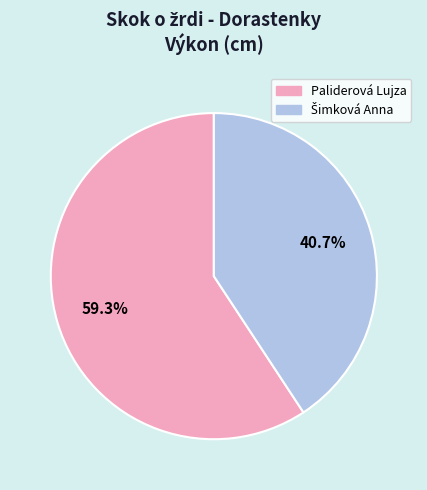

Is there a majority slice in this chart?

Yes